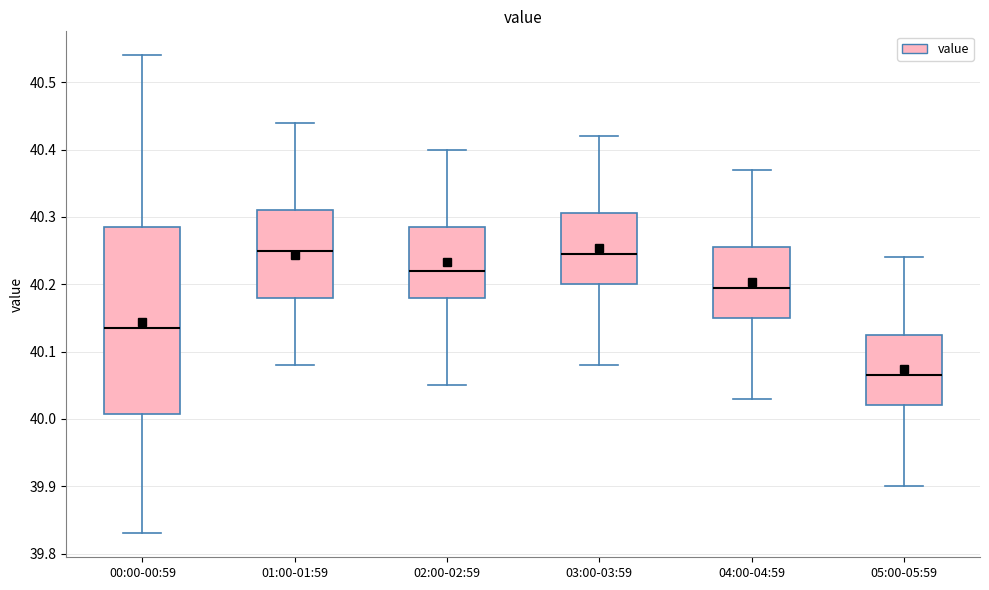

Reading left to right, read every box against the y-axis: the position of its median line, the range the box covers, and the ends of its whiskers. The values are not printed on the chart, so give them approximately, as read against the axis.

00:00-00:59: median 40.14, box 40.01 to 40.29, whiskers 39.83 to 40.54
01:00-01:59: median 40.25, box 40.18 to 40.31, whiskers 40.08 to 40.44
02:00-02:59: median 40.22, box 40.18 to 40.29, whiskers 40.05 to 40.40
03:00-03:59: median 40.25, box 40.20 to 40.31, whiskers 40.08 to 40.42
04:00-04:59: median 40.20, box 40.15 to 40.26, whiskers 40.03 to 40.37
05:00-05:59: median 40.07, box 40.02 to 40.13, whiskers 39.90 to 40.24